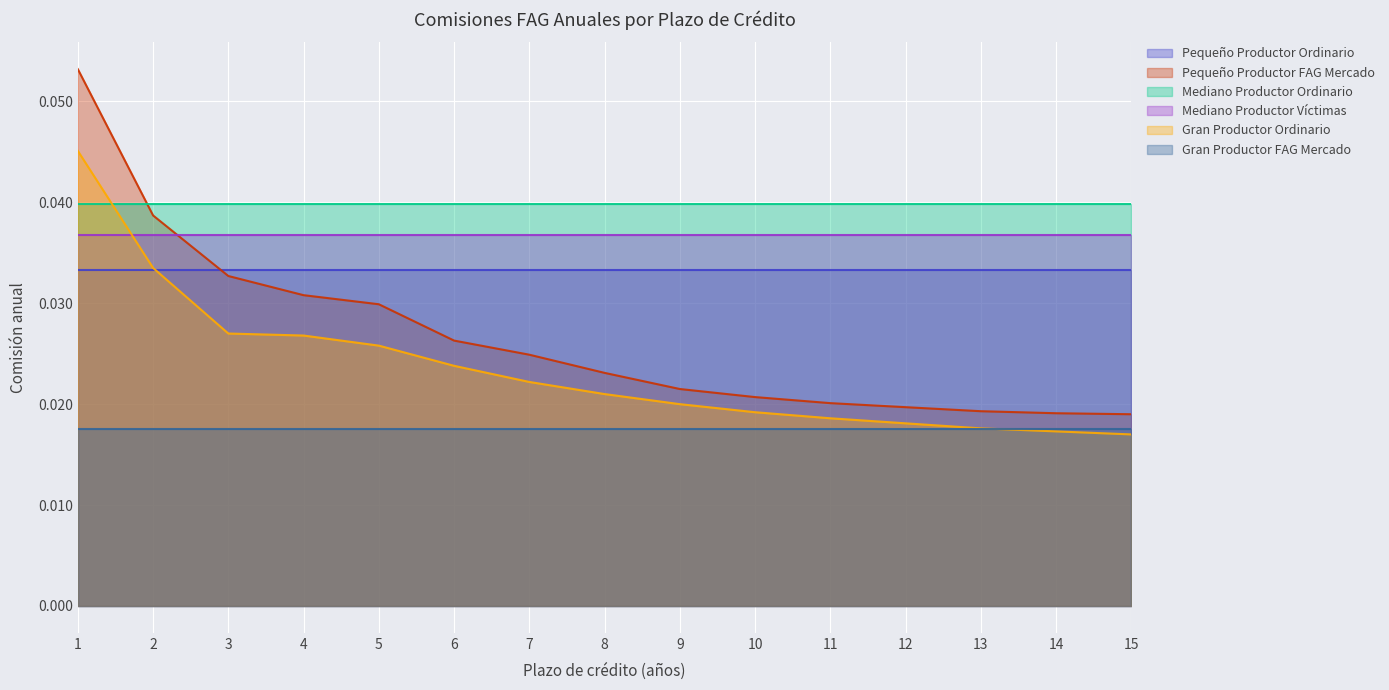

At which category is the sum across all series the highest?

1